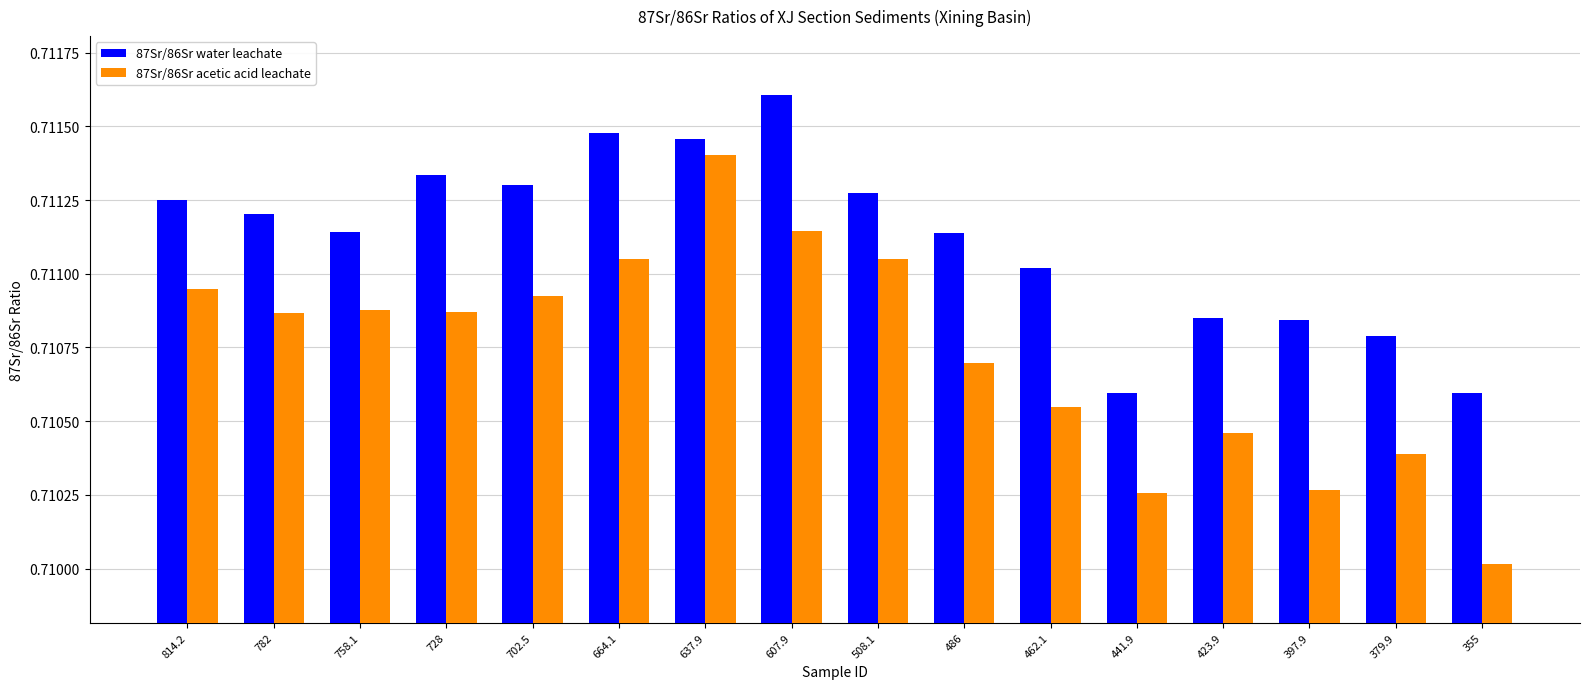

Which series has the largest range (max minus min)?

87Sr/86Sr acetic acid leachate